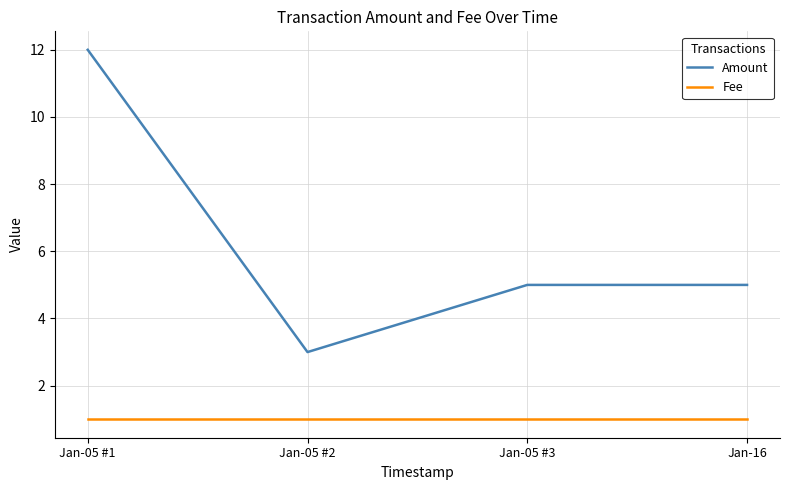

Which series changed the most between Jan-05 #1 and Jan-05 #3?

Amount